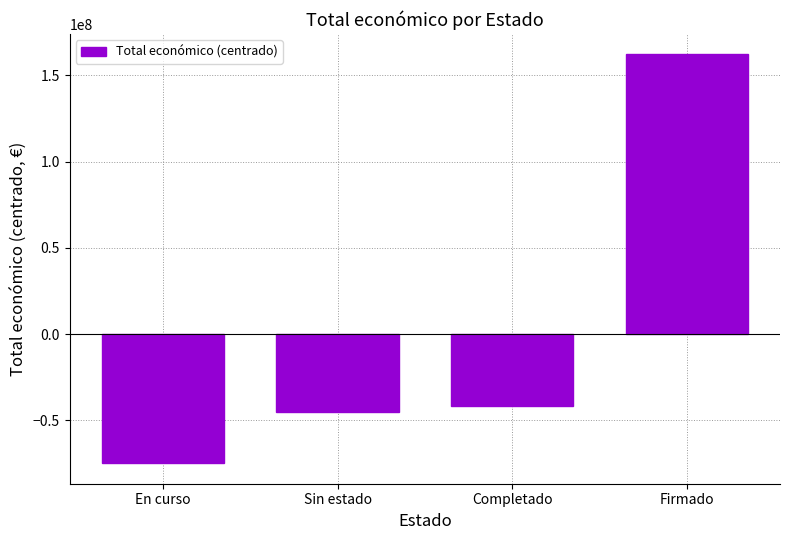

Which has a higher value, Firmado or En curso?

Firmado